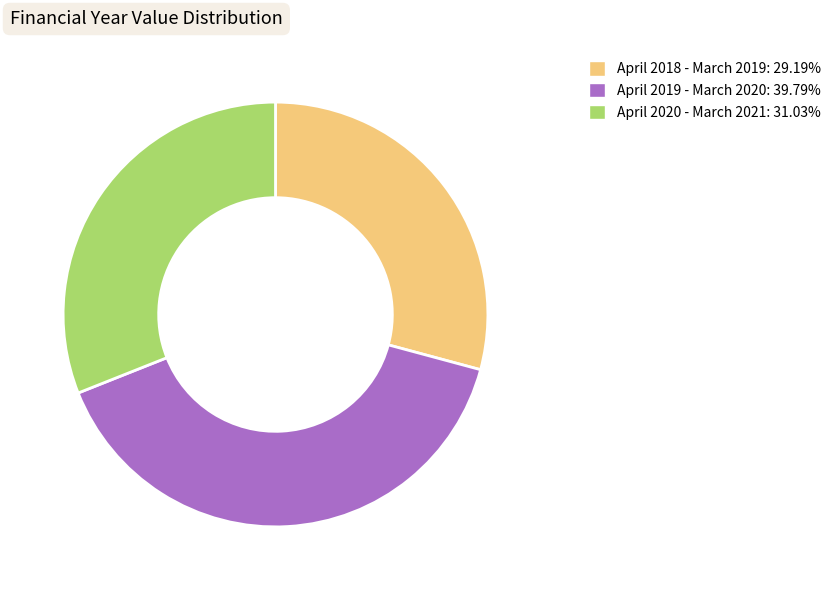

Is April 2020 - March 2021 the majority of the pie?

No